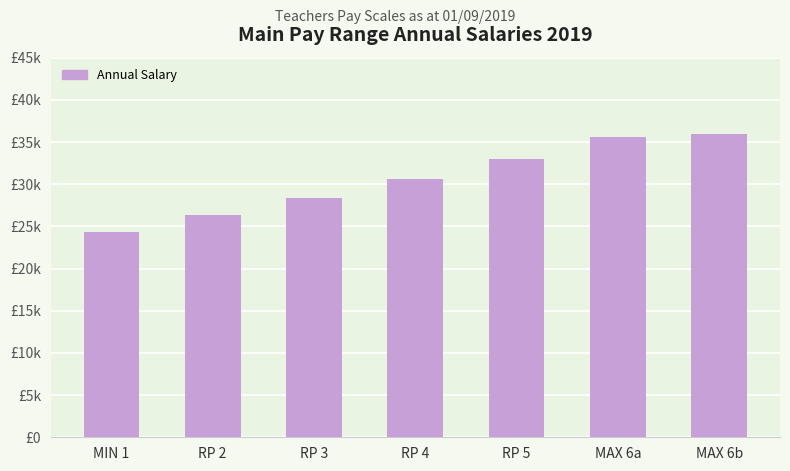

What is the label of the 2nd bar from the left?

RP 2